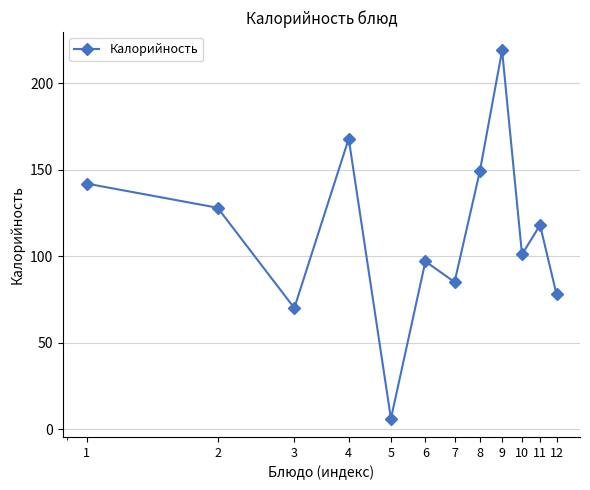

Reading right to left, list all the values displayed in this chart.

78	118	101	219	149	85	97	6	168	70	128	142